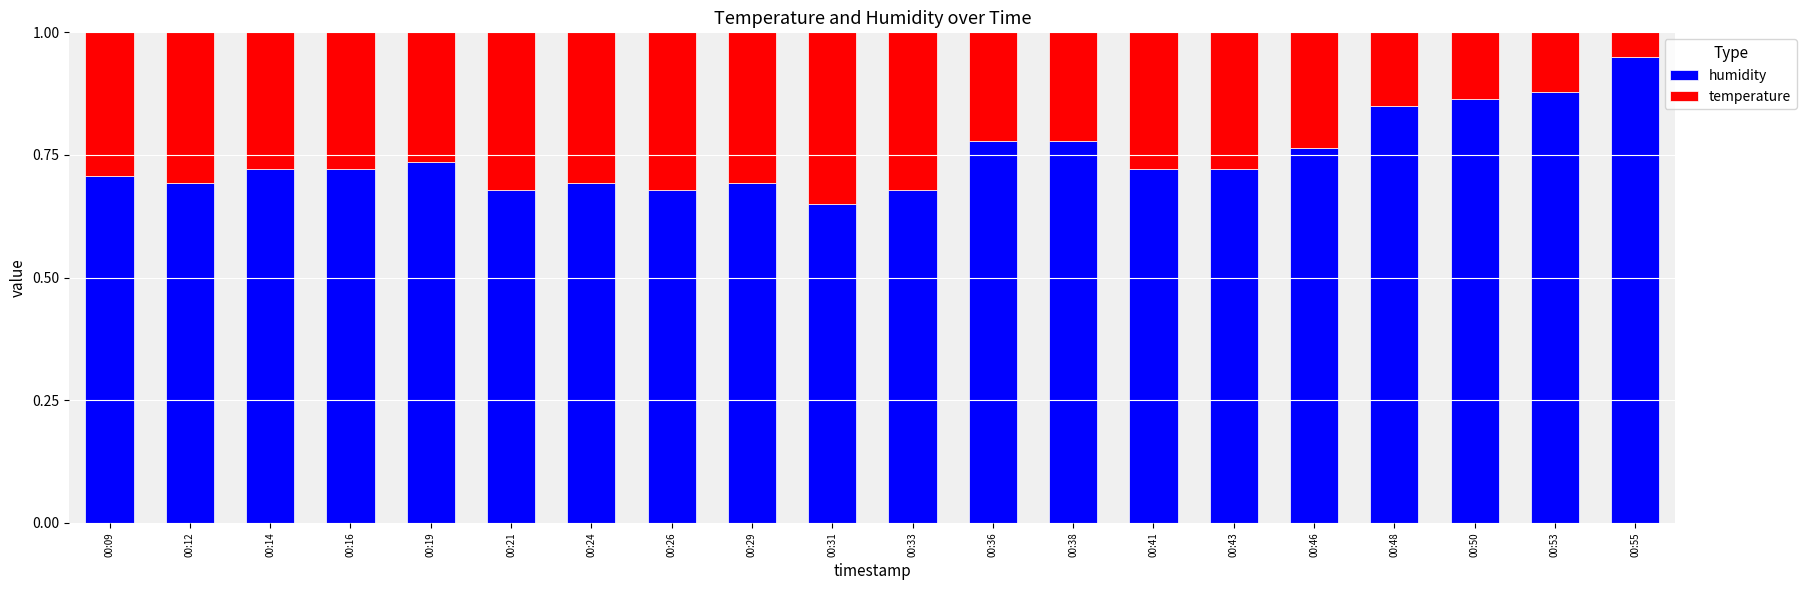

Are the bars grouped side by side (vs. stacked)?

No